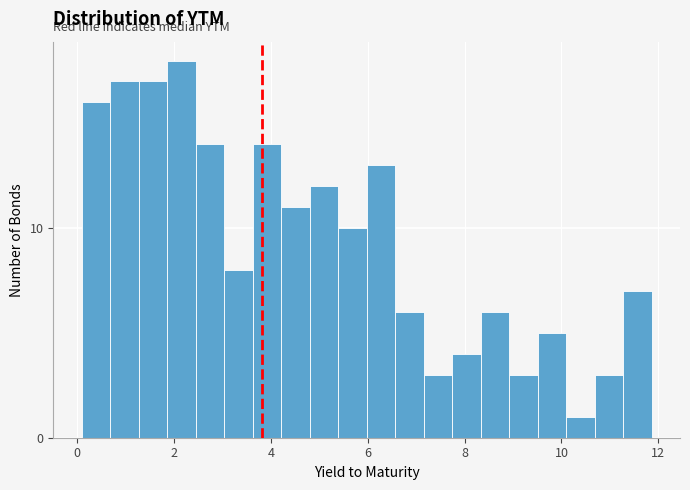

Around what value on the x-axis is the tallest bar? Give the approximate position of its centre, as read against the axis.

2.2